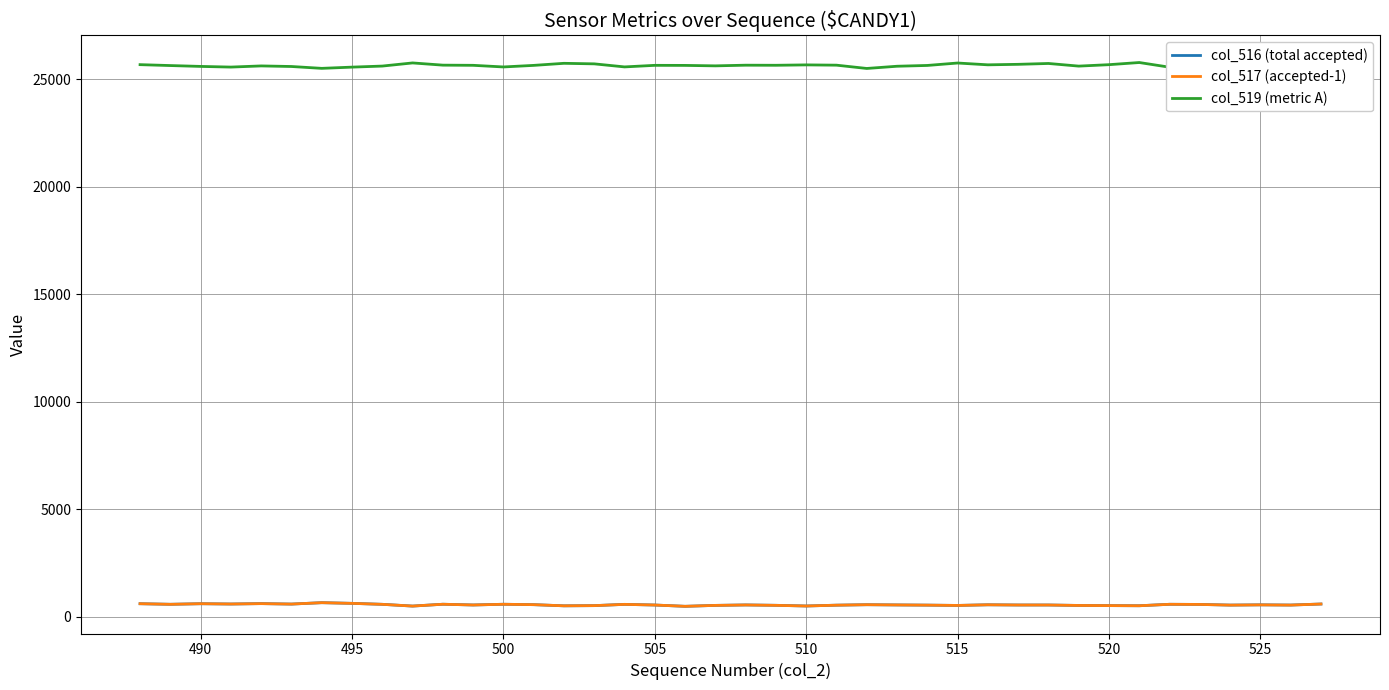

Which series has the largest range (max minus min)?

col_519 (metric A)